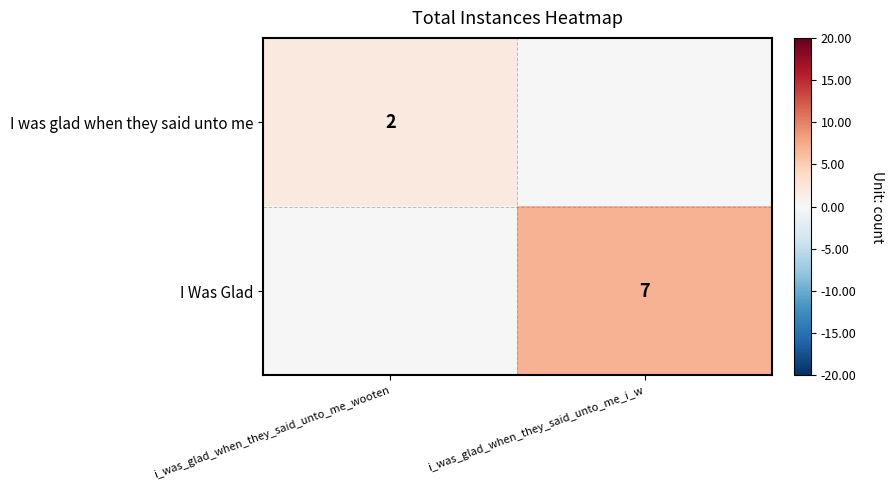

True or false: I was glad when they said unto me has a value of 2 at i_was_glad_when_they_said_unto_me_wooten.

True